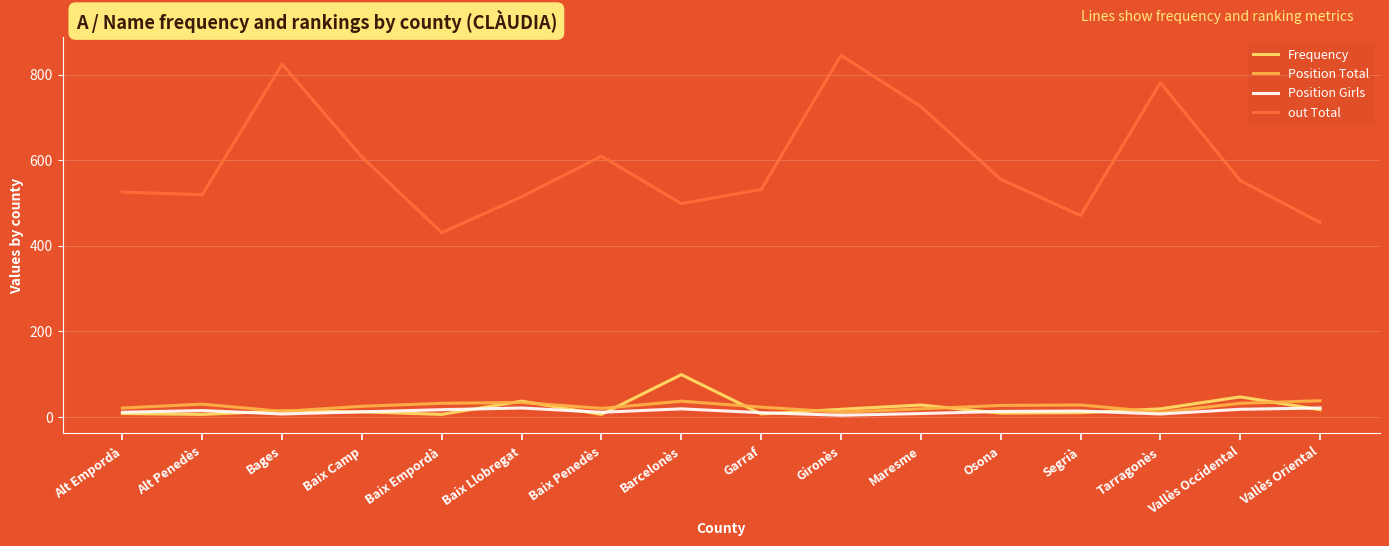

What is the difference between the Position Total values at Tarragonès and Vallès Oriental?

27